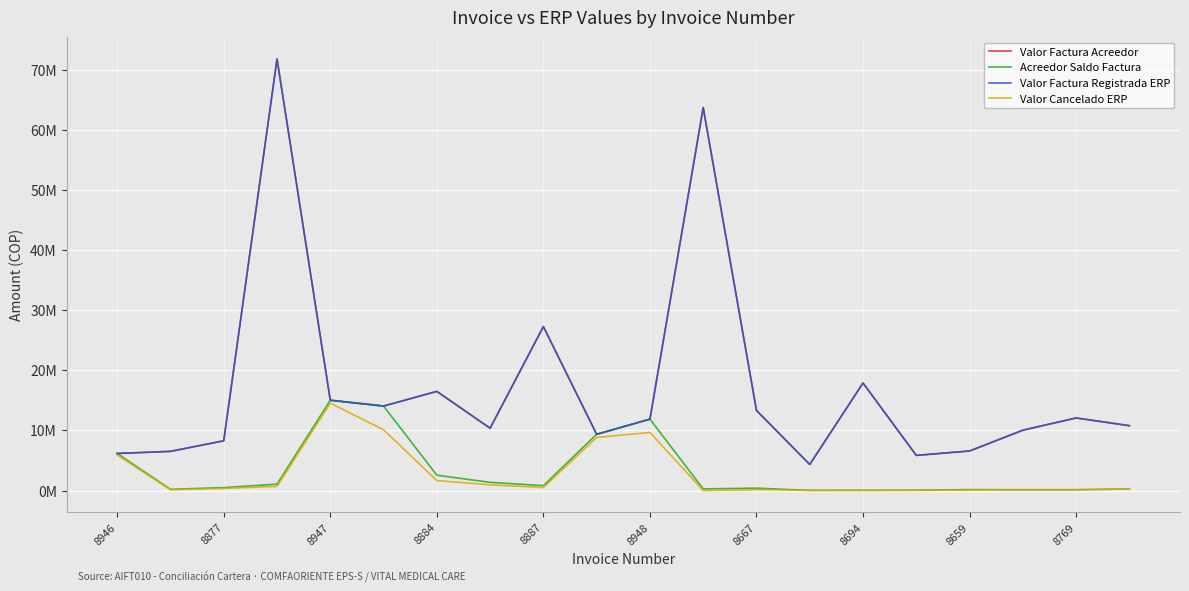

What is the sum of all Acreedor Saldo Factura values?

64446341